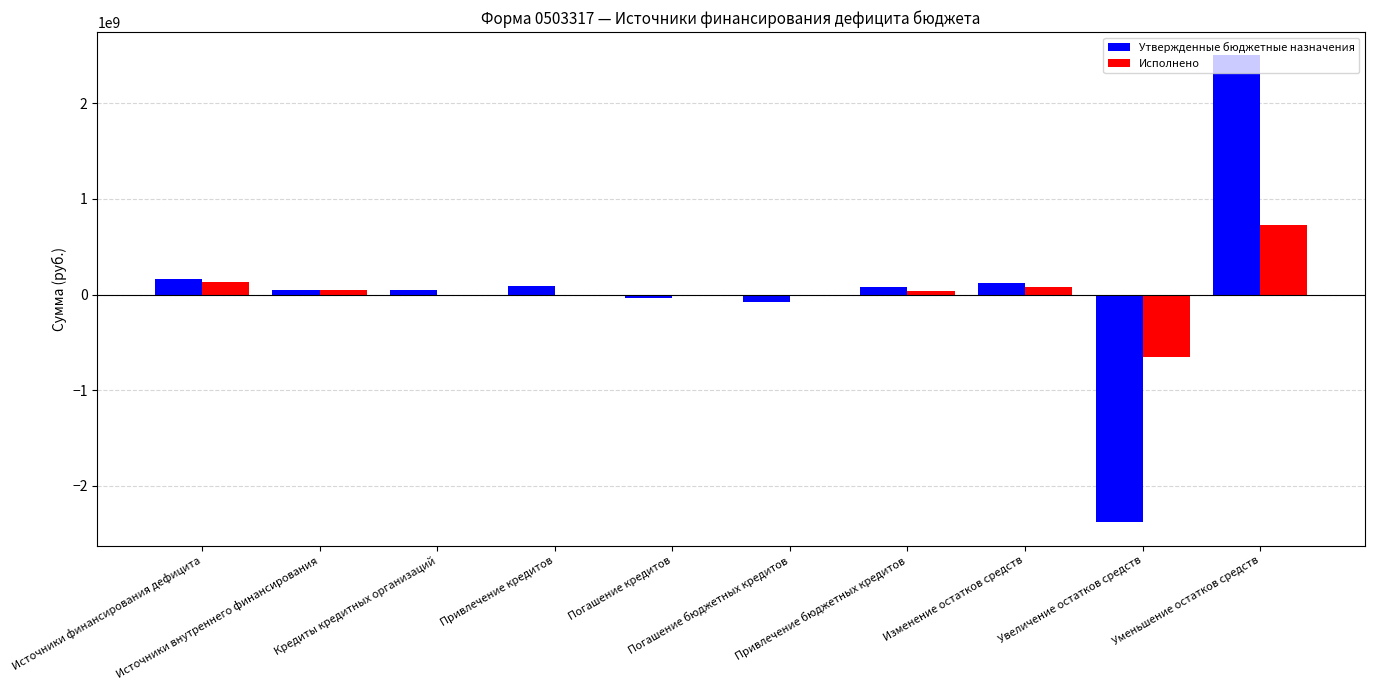

What is the sum of all Исполнено values?

379677950.4